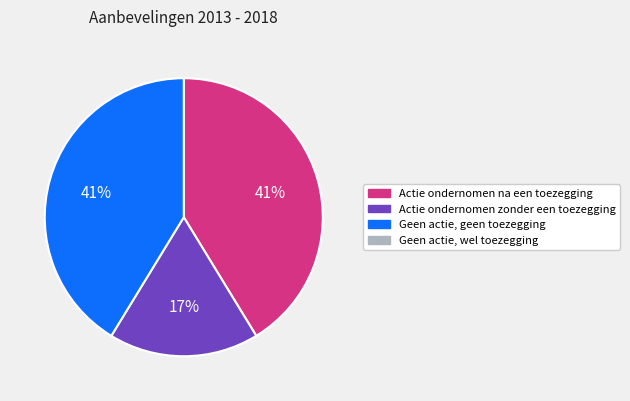

Count the number of slices in the pie.

3